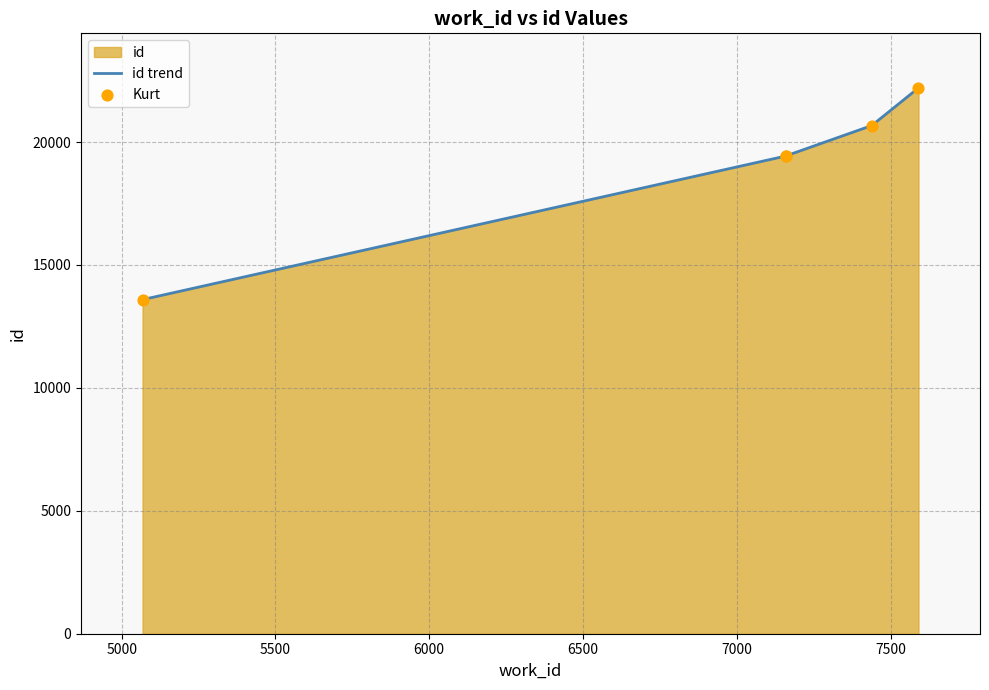

Which series contains the lowest Y value?

id trend